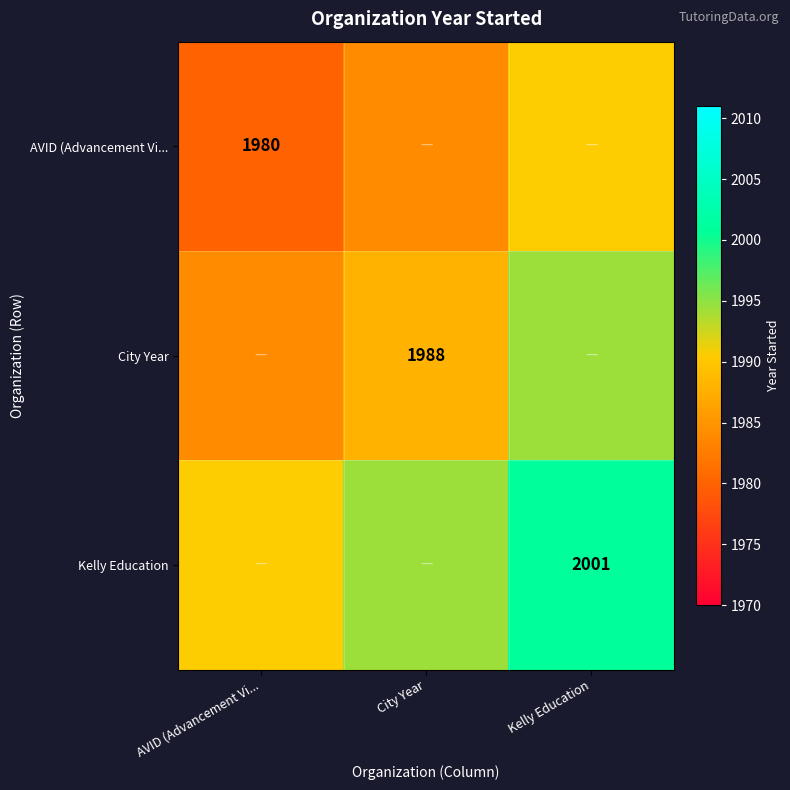

The value of City Year at Kelly Education is 1994.5. True or false?

True